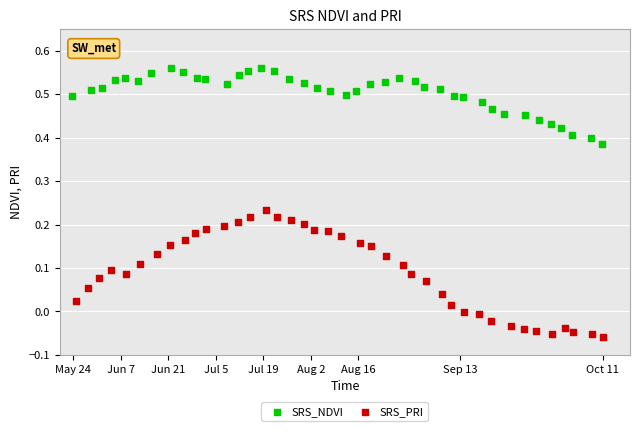

Which series has the widest spread of Y values?

SRS_PRI